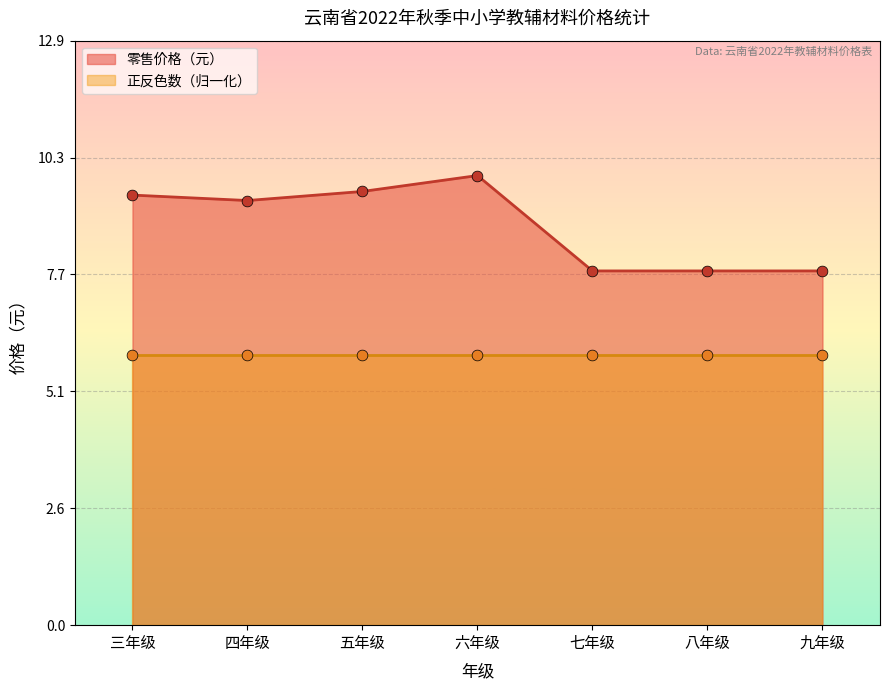

Is the value of 正反色数 at 三年级 greater than the value of 零售价格（元） at 三年级?

No